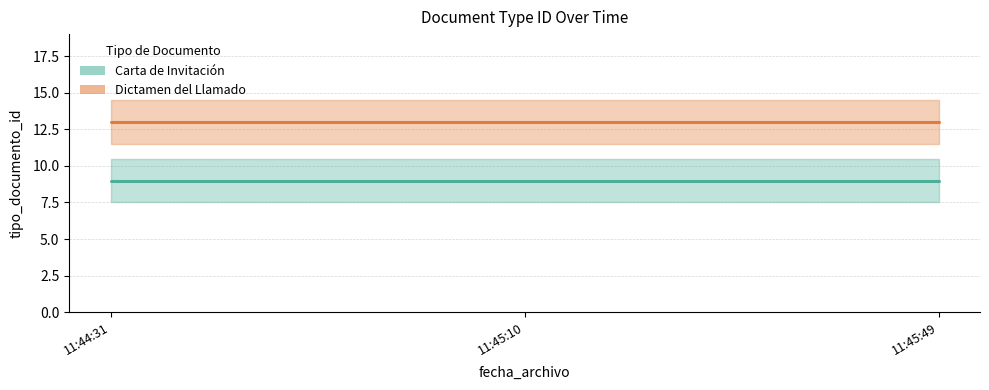

At which category is the sum across all series the highest?

2019-03-22 11:44:31